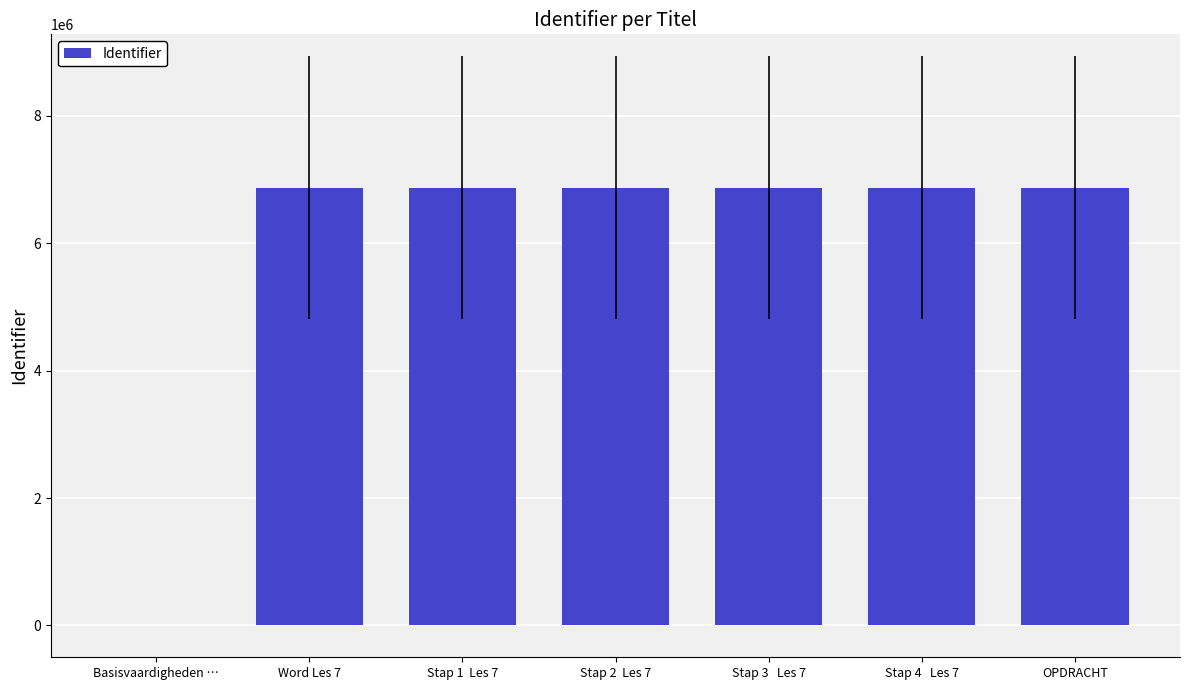

What is the greatest value displayed?

6873447